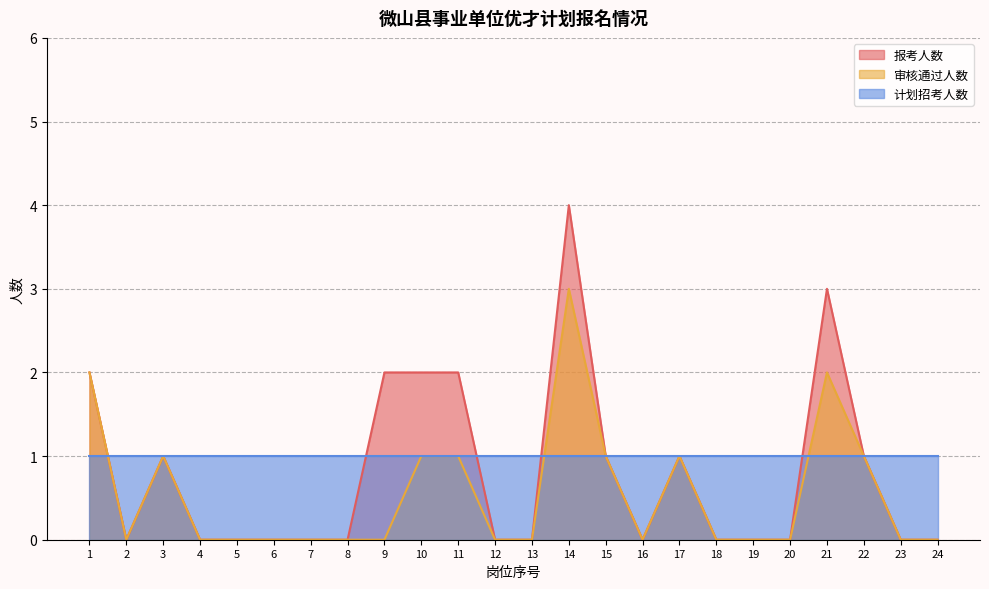

Which label corresponds to the largest value in the chart?

14